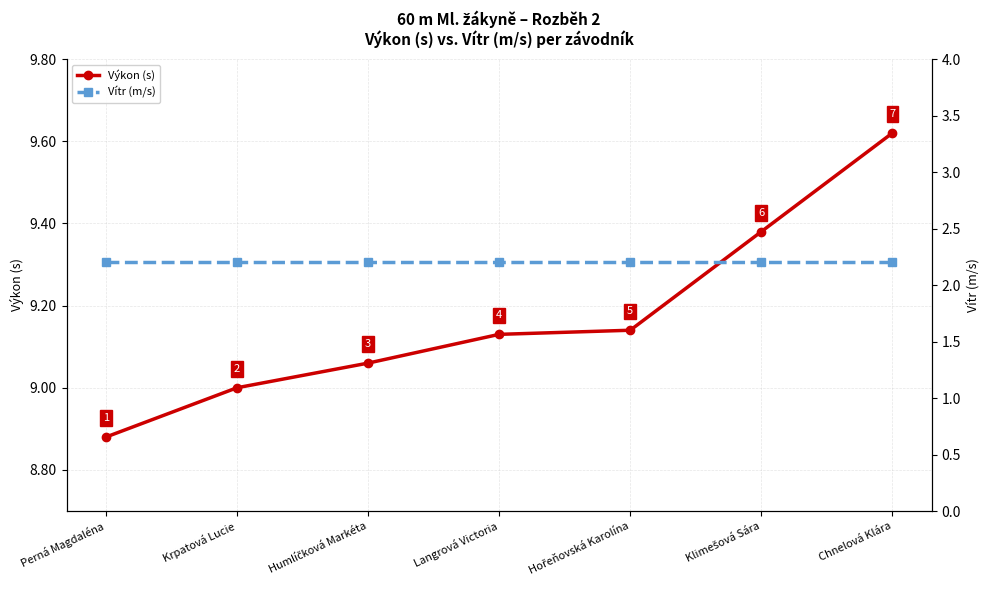

True or false: Výkon (s) and Vítr (m/s) cross at least once.

False